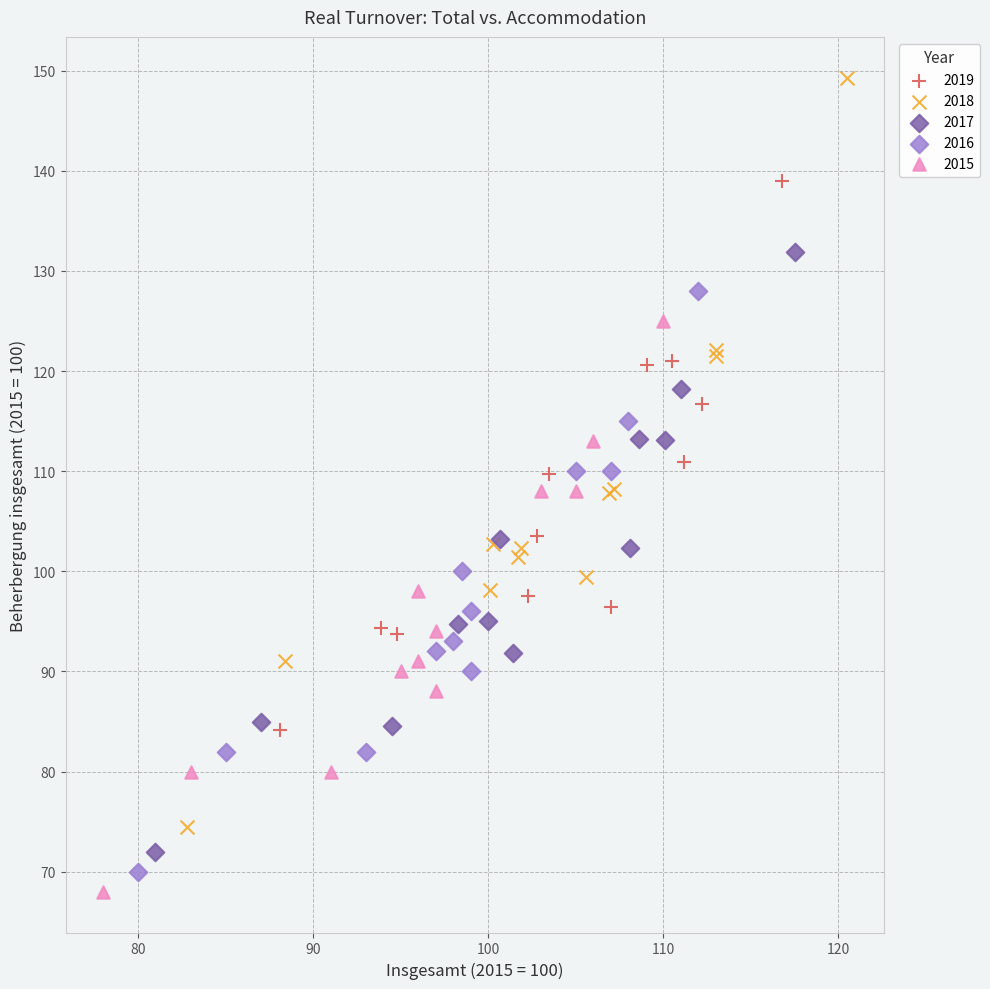

Which series has the widest spread of Y values?

2018